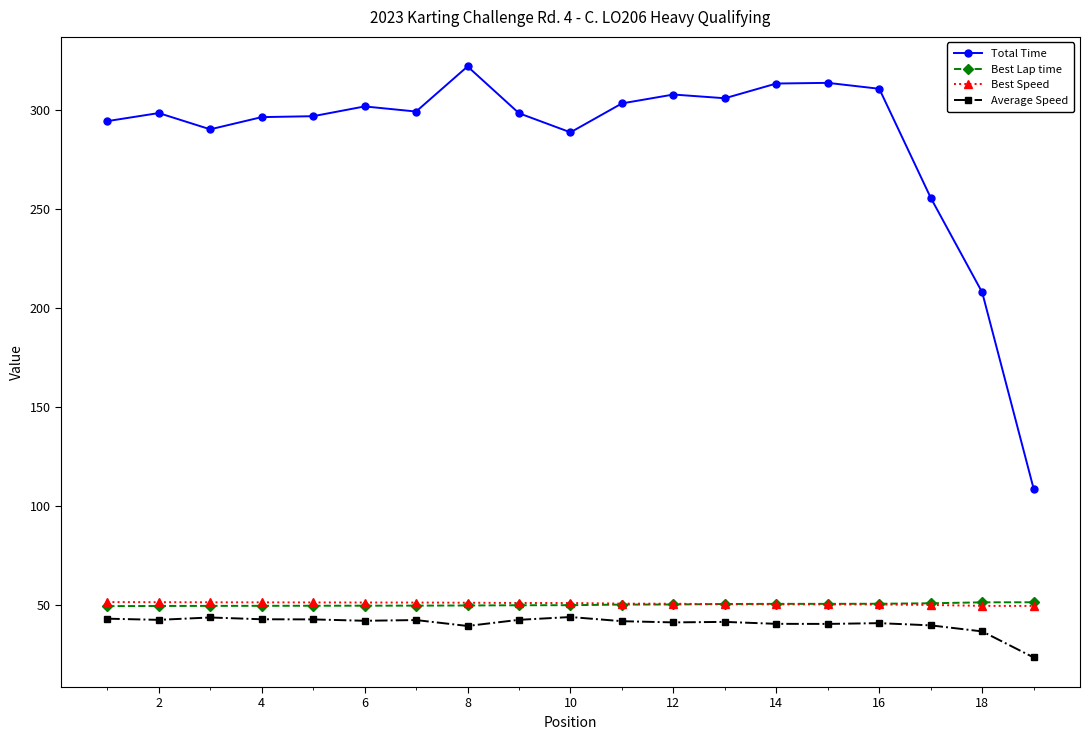

True or false: Average Speed has more than 1 interior local peaks.

True